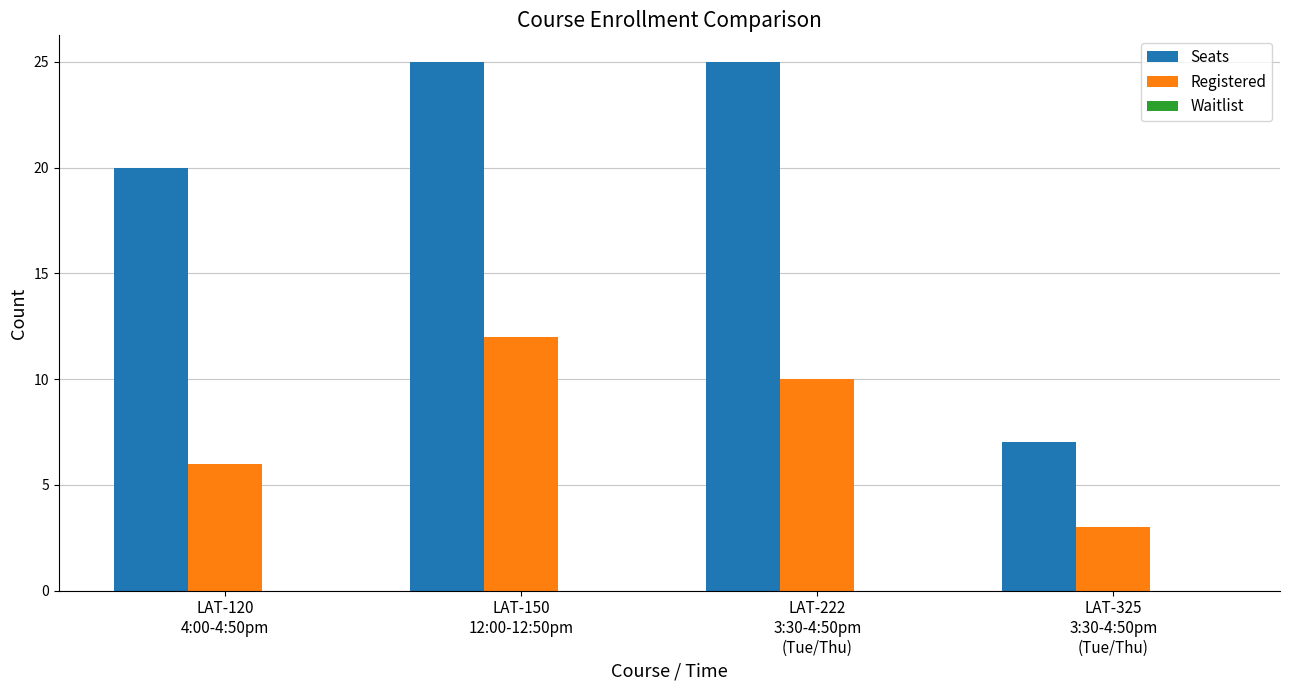

At which category is the sum across all series the highest?

LAT-150
12:00-12:50pm